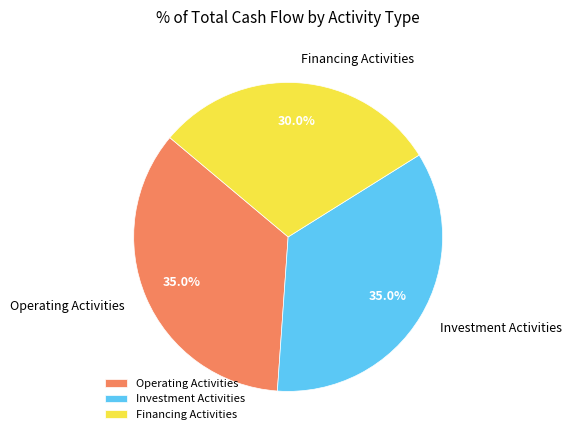

Is there any slice that represents more than half of the pie?

No